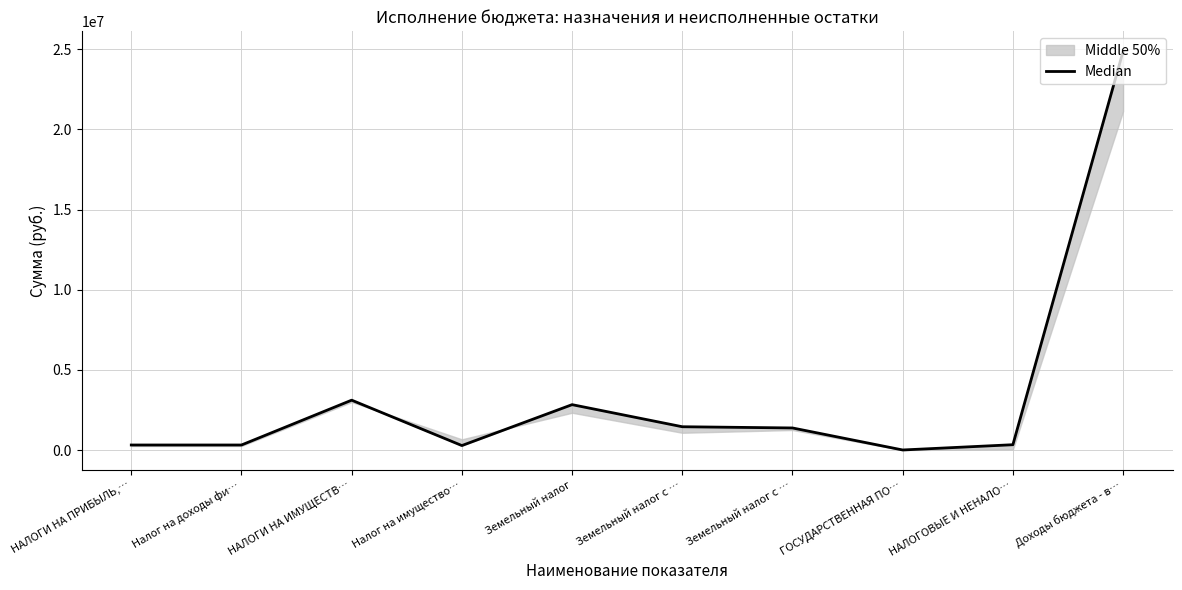

What is the difference between the values at НАЛОГИ НА ИМУЩЕСТВ… and ГОСУДАРСТВЕННАЯ ПО…?

3108000.0